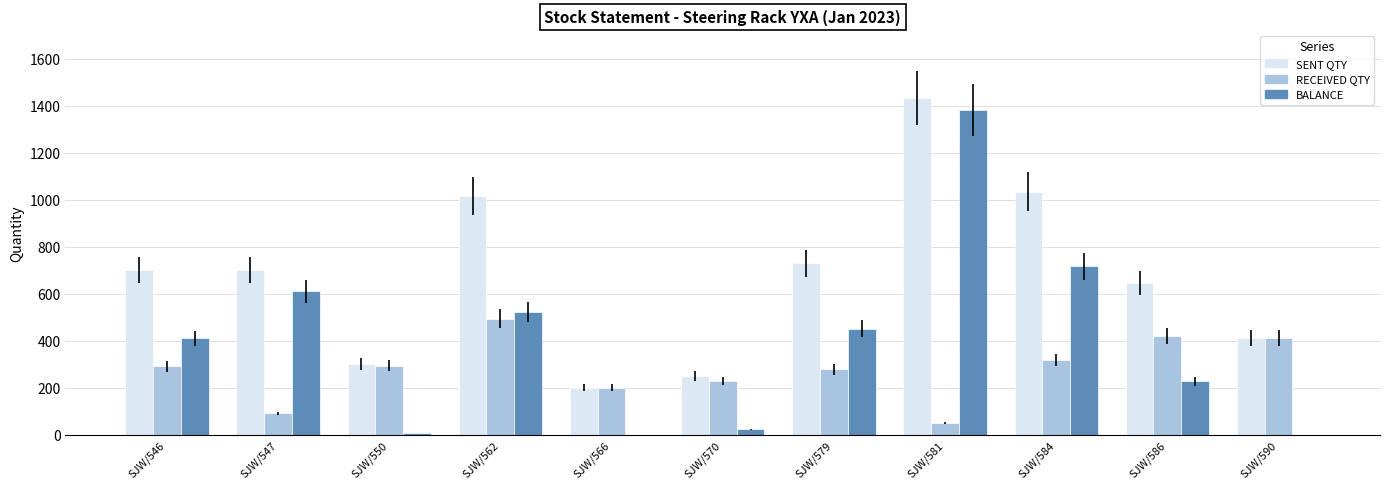

How many distinct data groups are displayed?

3